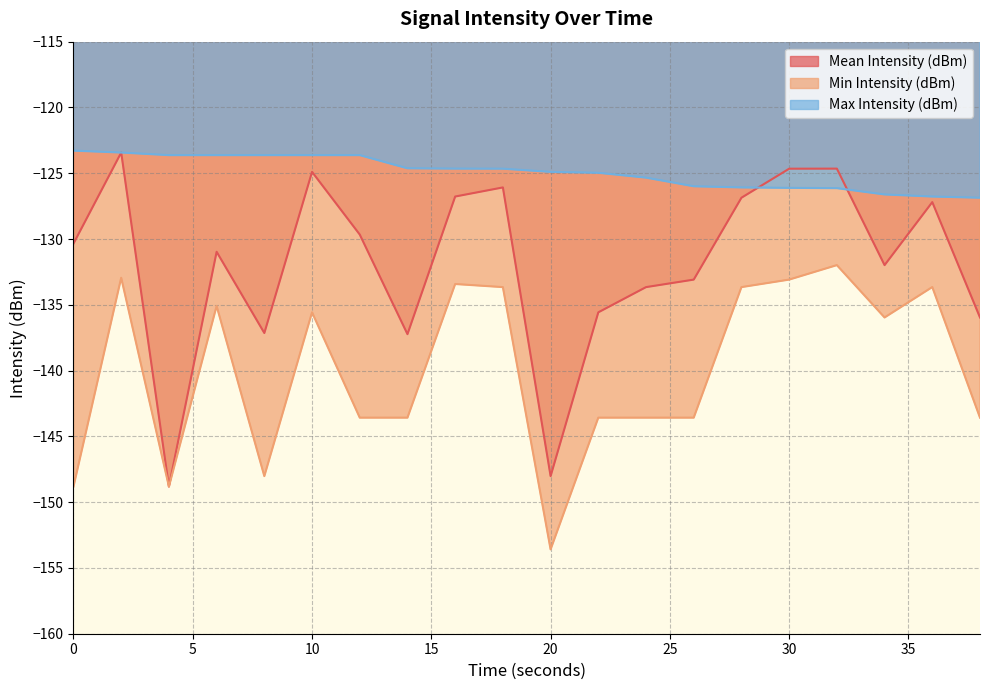

Count the number of categories in the chart.

20